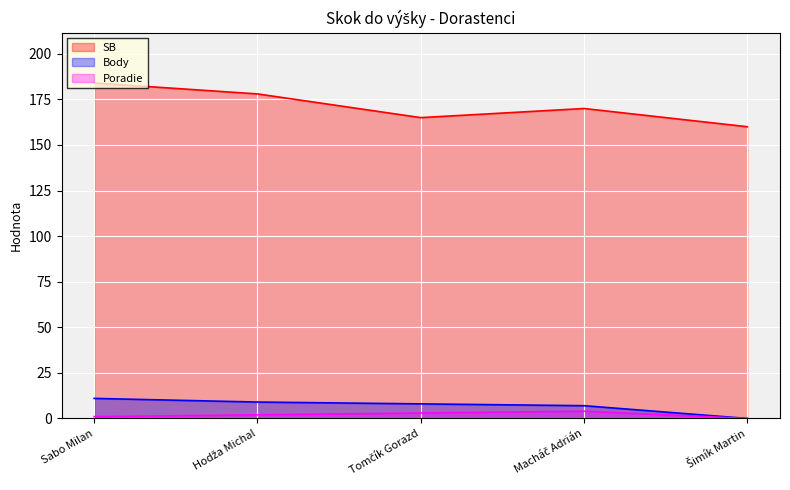

True or false: Poradie has more than 2 points higher than both neighbors.

False